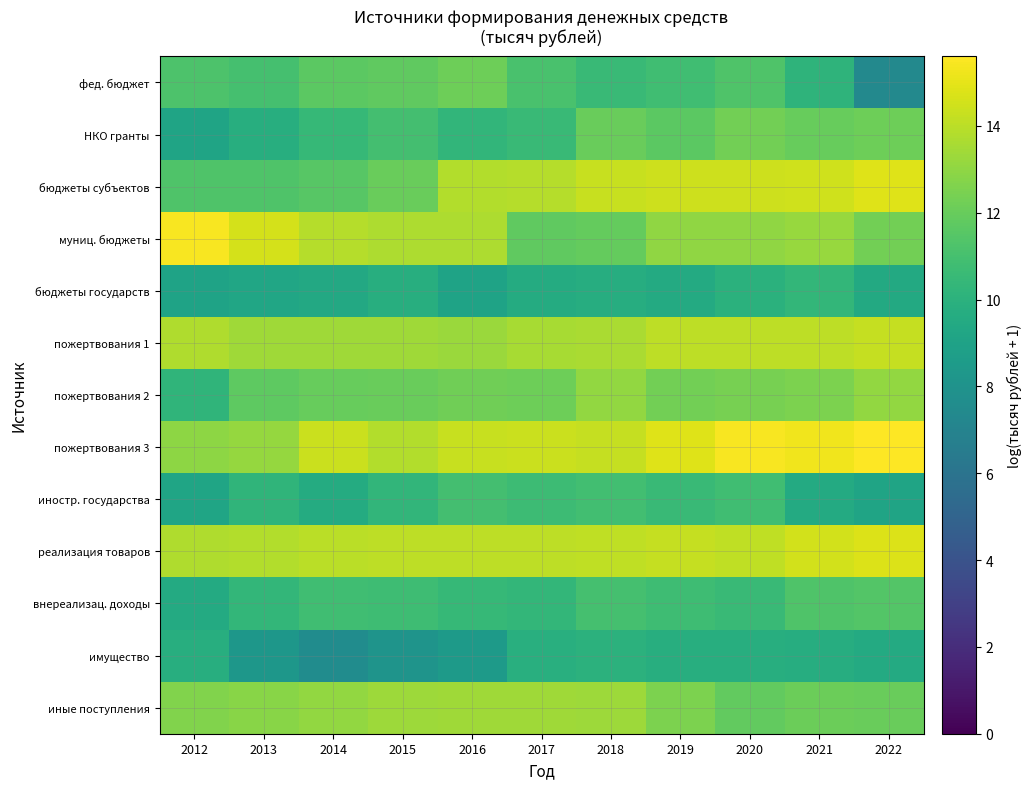

What is the minimum value shown in the chart?

7.3